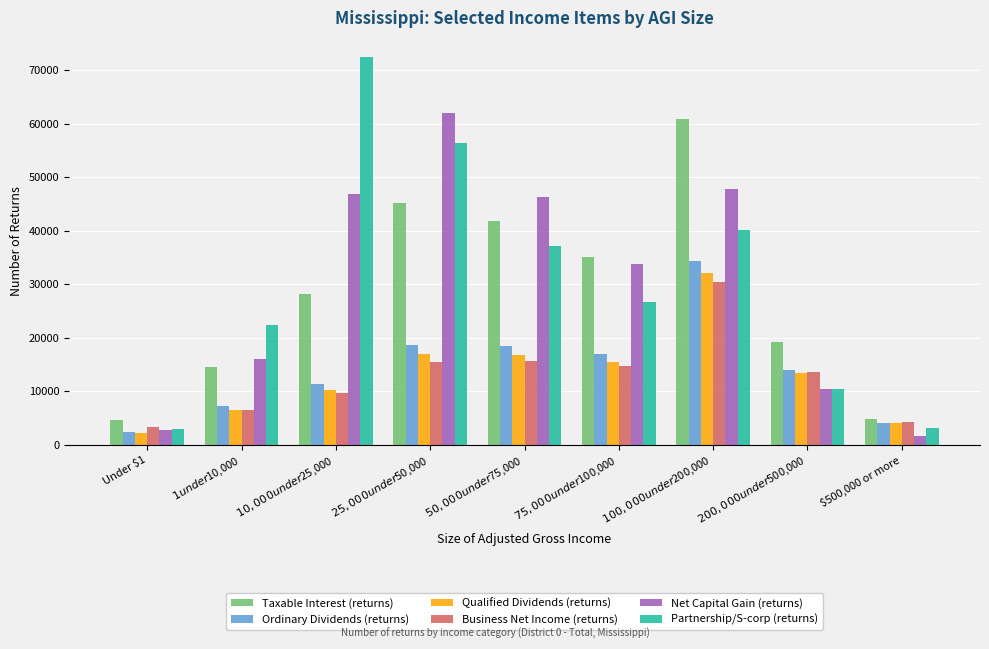

At $25,000 under $50,000, list the series in order from smallest to largest.

Business Net Income (returns), Qualified Dividends (returns), Ordinary Dividends (returns), Taxable Interest (returns), Partnership/S-corp (returns), Net Capital Gain (returns)